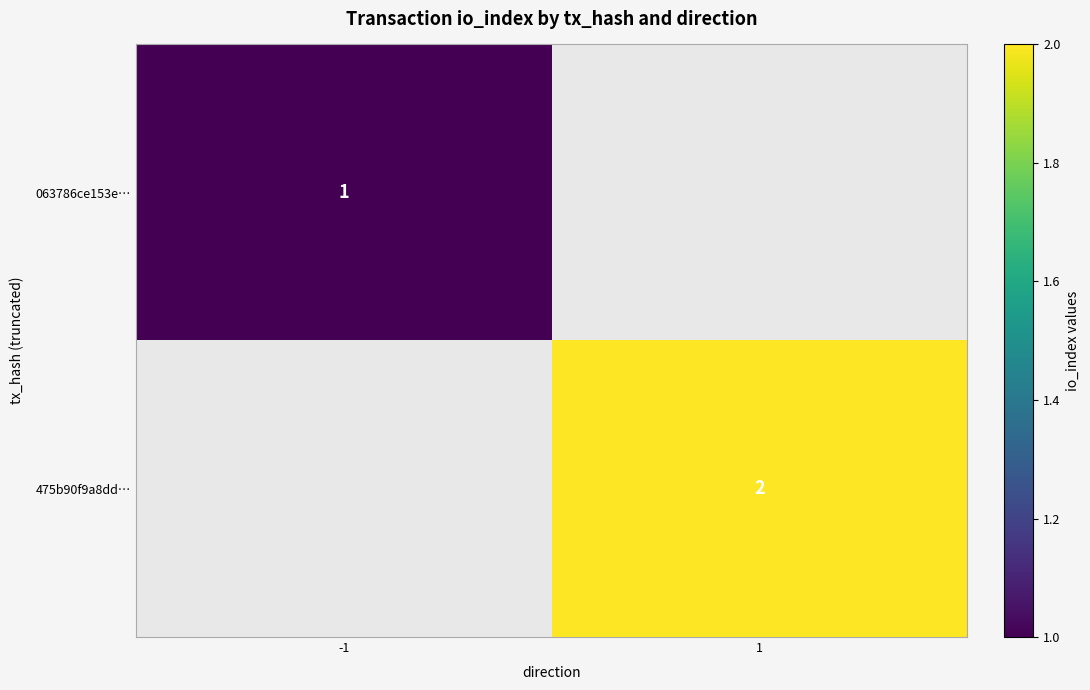

Which has a higher value, -1 or 1?

1